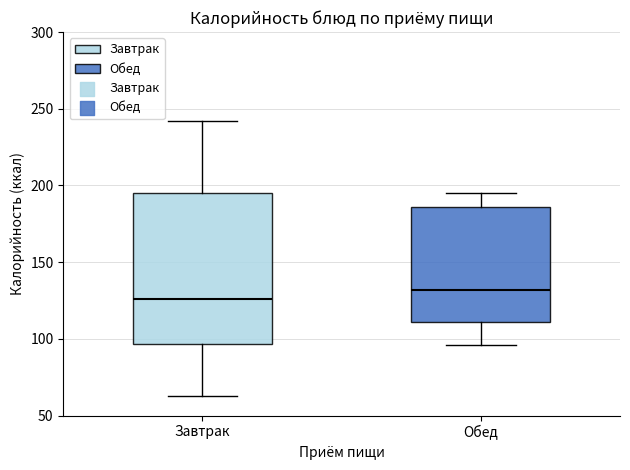

Reading left to right, read every box against the y-axis: the position of its median line, the range the box covers, and the ends of its whiskers. The values are not printed on the chart, so give them approximately, as read against the axis.

Завтрак: median 125, box 95 to 195, whiskers 65 to 240
Обед: median 130, box 110 to 185, whiskers 95 to 195